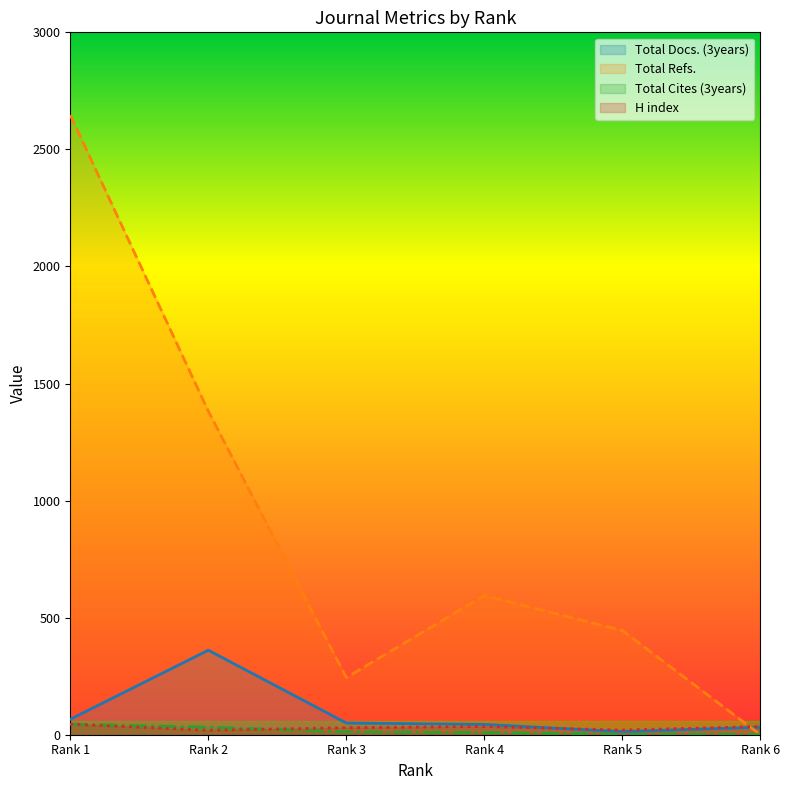

Is the value of Total Refs. at Rank 4 greater than the value of Total Docs. (3years) at Rank 4?

Yes